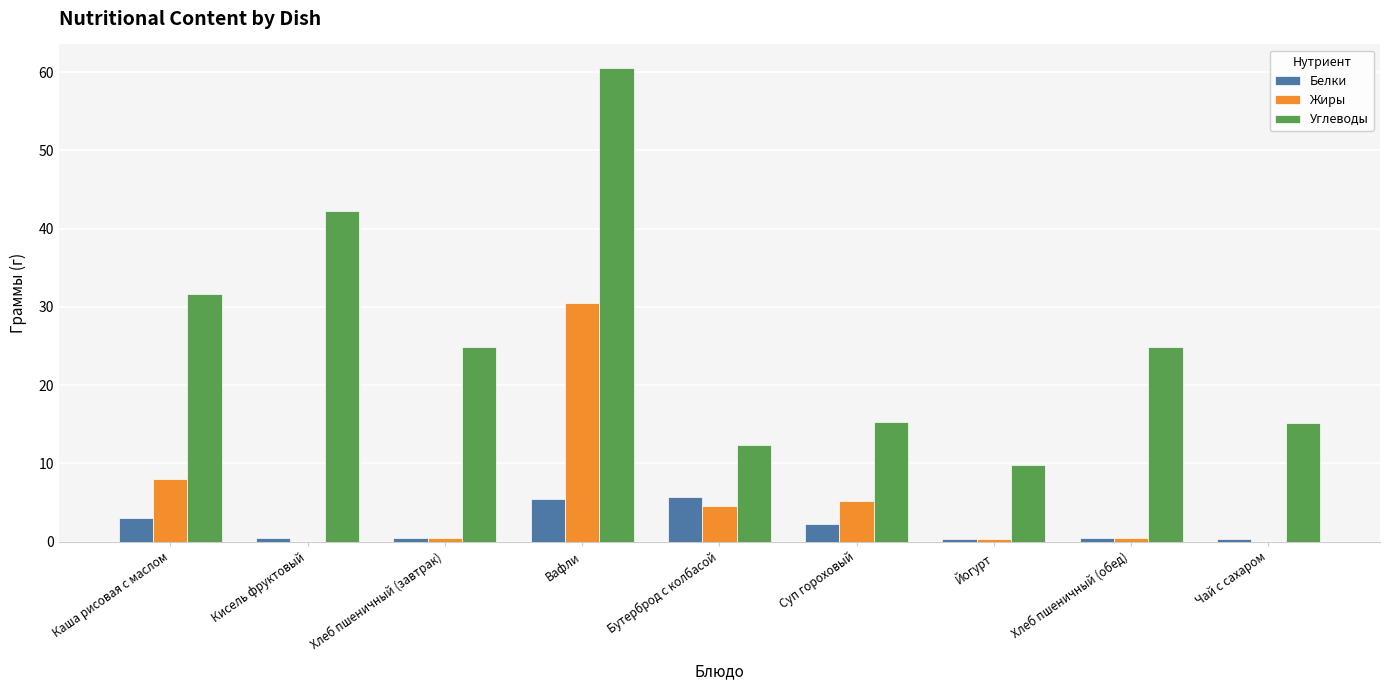

Where is Углеводы nearest to the value 35?

Каша рисовая с маслом